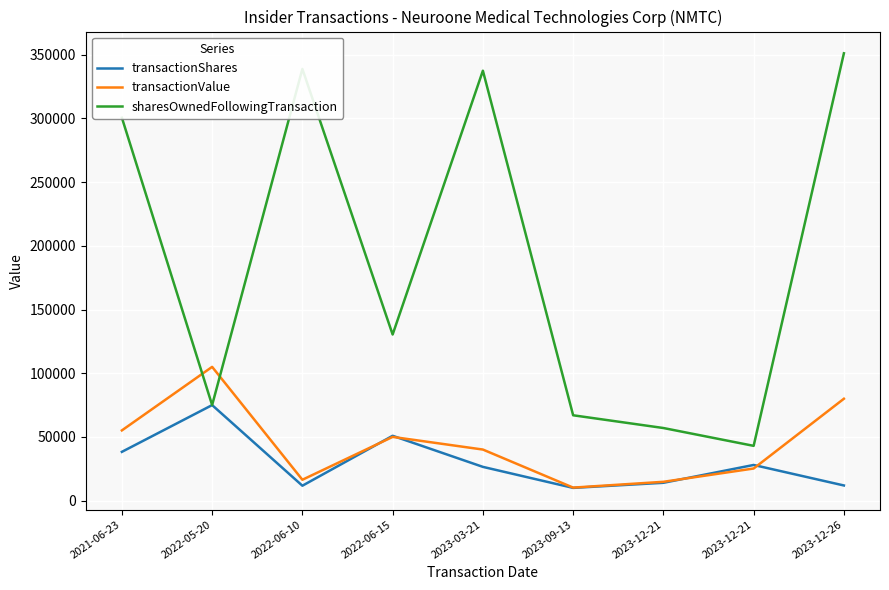

How many series are shown in this chart?

3